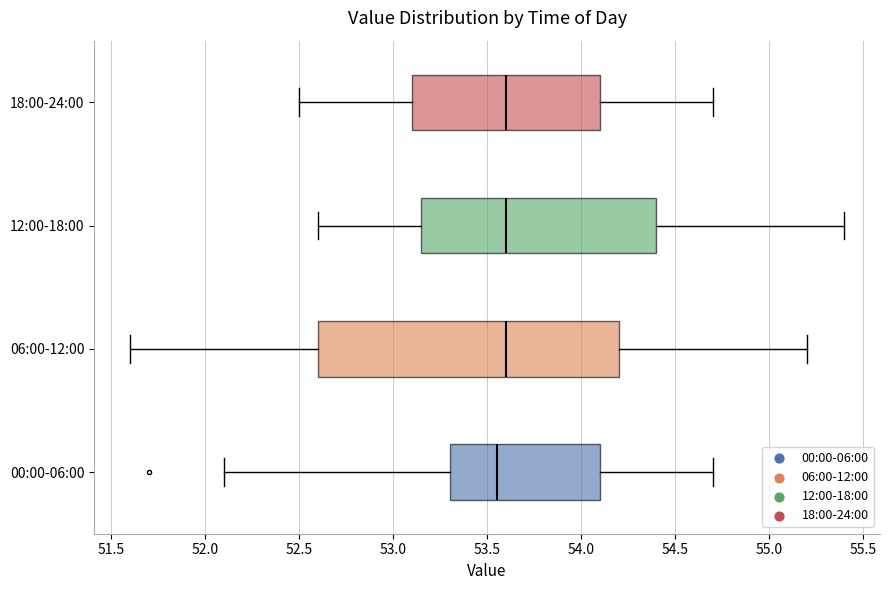

Where is the left edge of the box for 18:00-24:00 on the x-axis? The values are not printed on the chart, so give them approximately, as read against the axis.

53.10